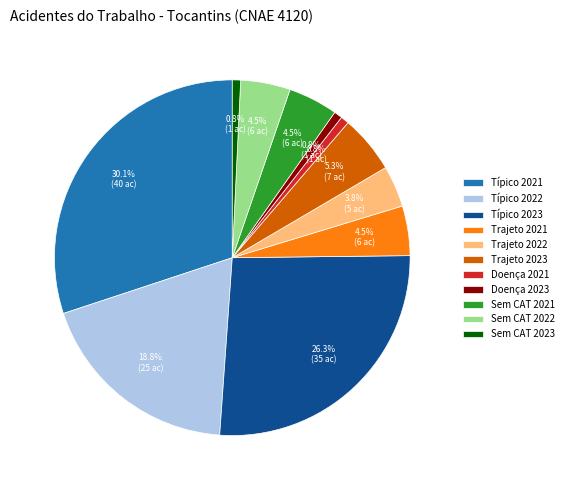

Does any single category account for the majority?

No